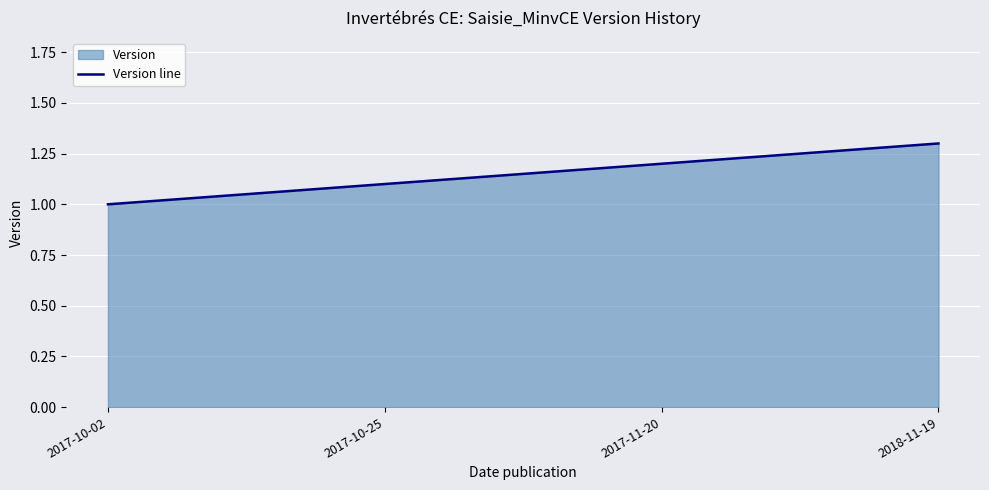

Rank the categories by value from highest to lowest.

2018-11-19, 2017-11-20, 2017-10-25, 2017-10-02